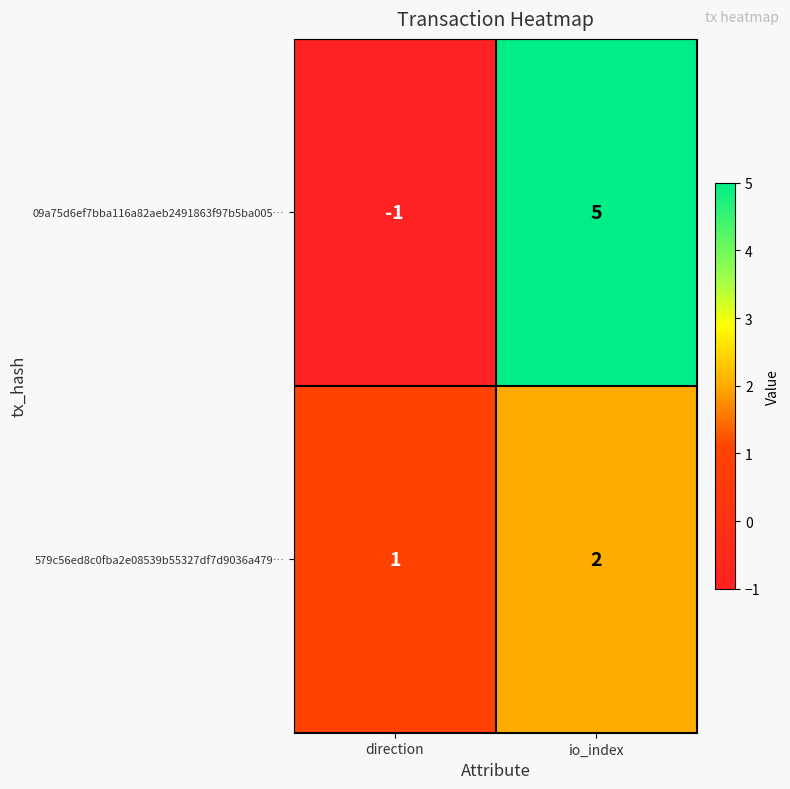

At which category is the sum across all series the highest?

io_index